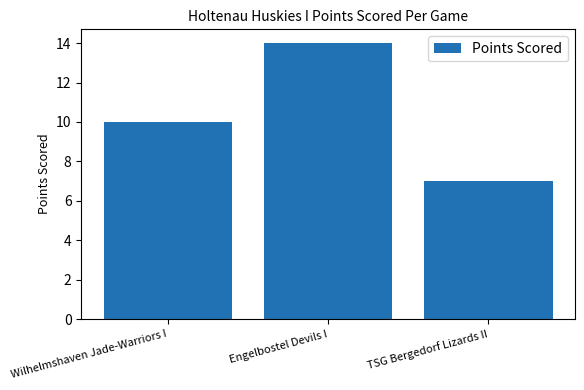

True or false: the data shows 14 at Engelbostel Devils I.

True